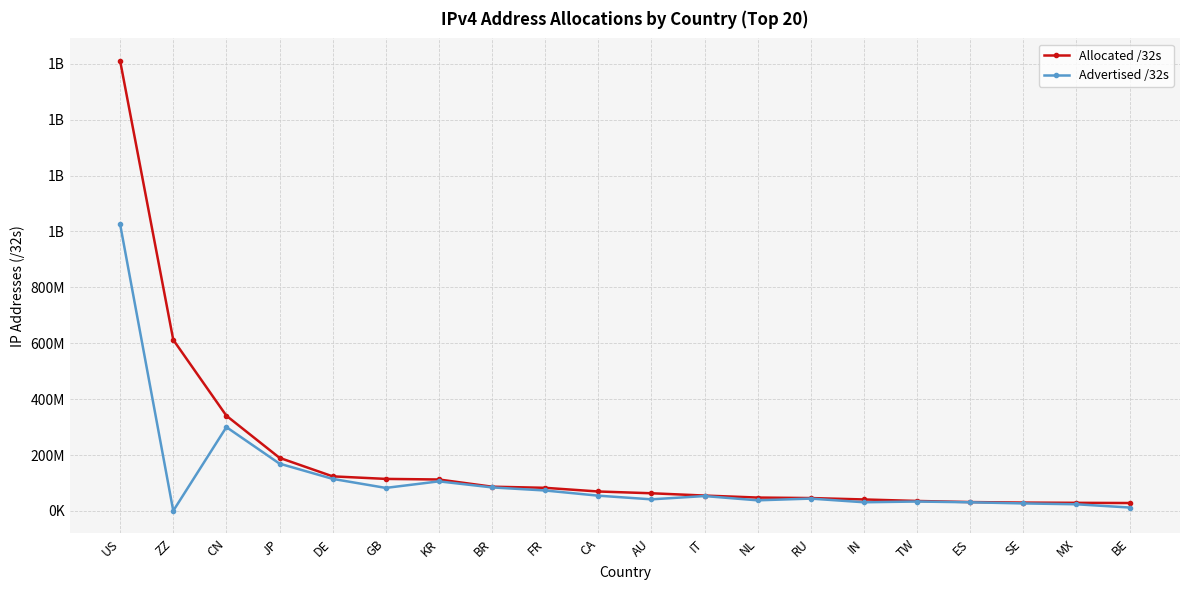

Is it true that Allocated /32s equals 130614960 at CN?

False